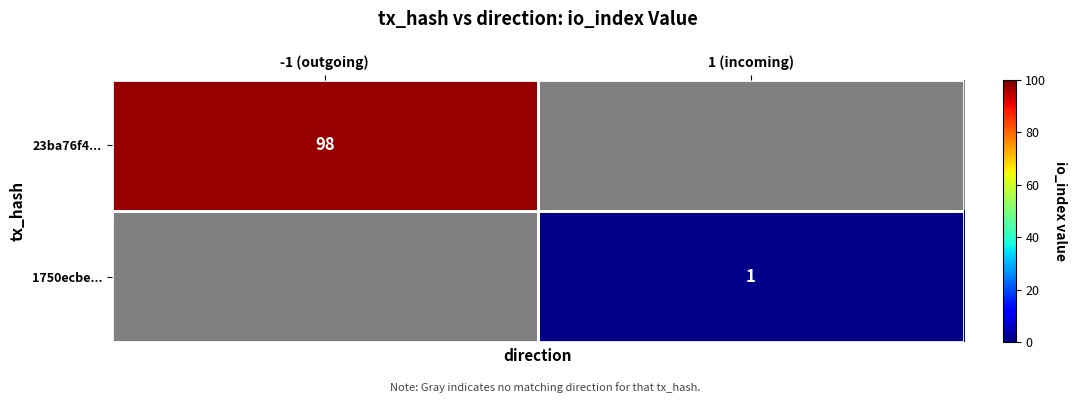

The 23ba76f4... series shows 32 at -1 (outgoing). True or false?

False